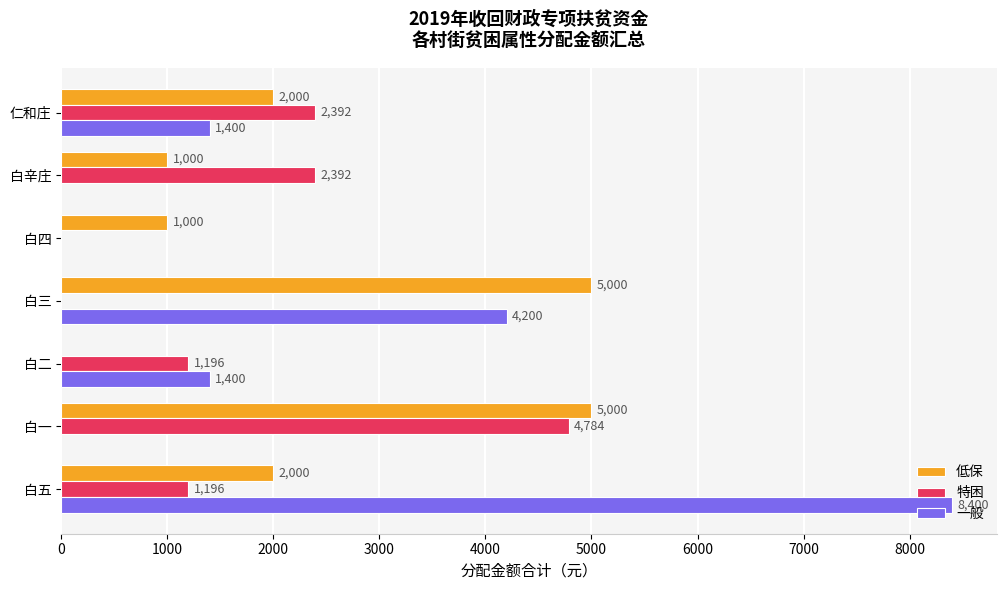

What is the total value across all series at 白三?

9200